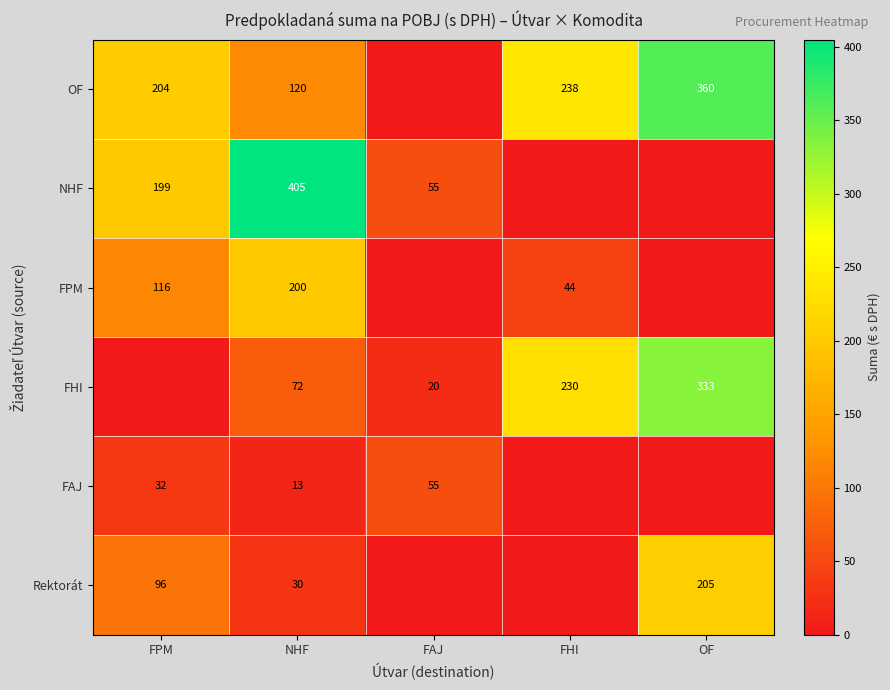

Which series changed the most between FPM and FHI?

FHI